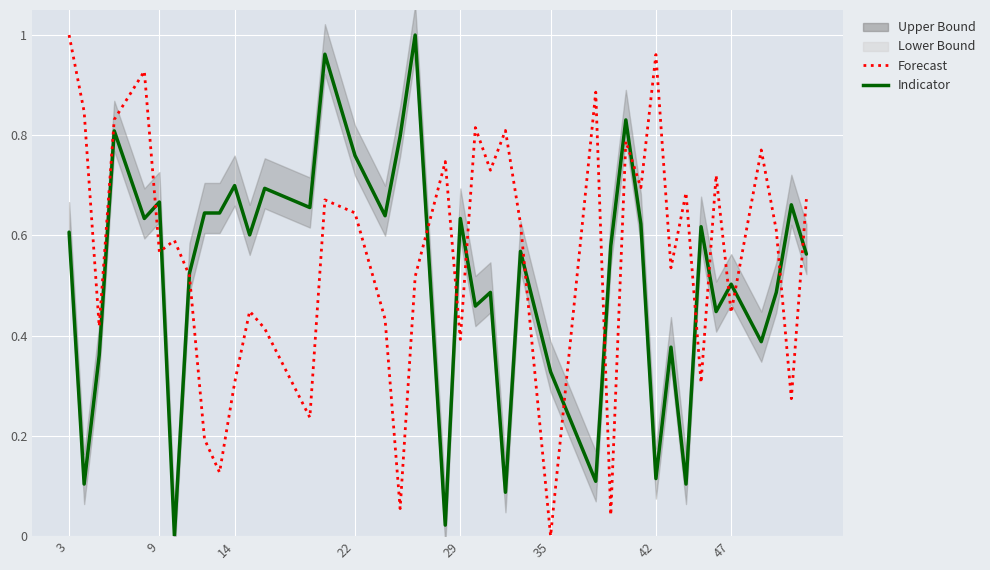

How many intersections are there between Indicator and Forecast?

16